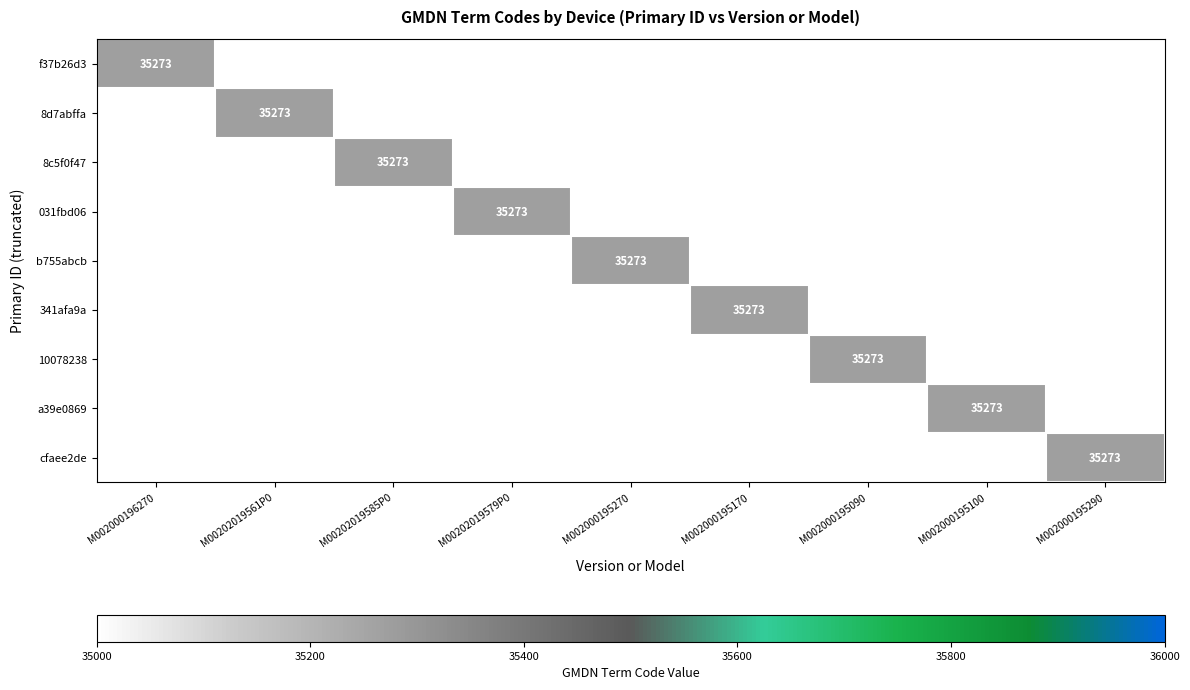

How many series are shown in this chart?

9